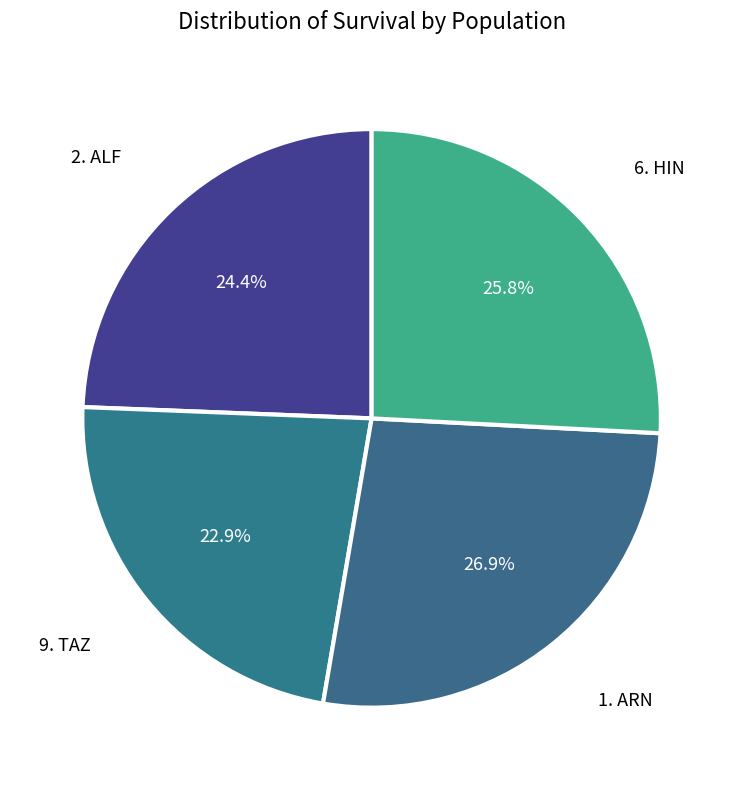

Is there any slice that represents more than half of the pie?

No